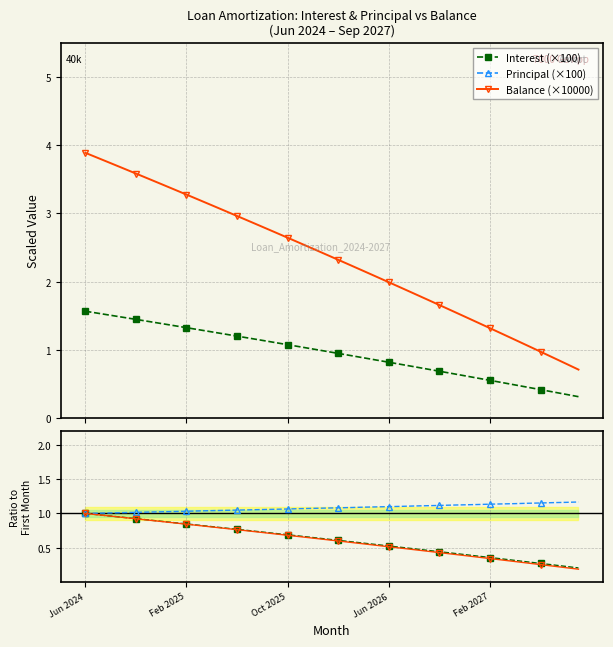

At which label does Balance (×10000) first exceed 2?

Jun 2024